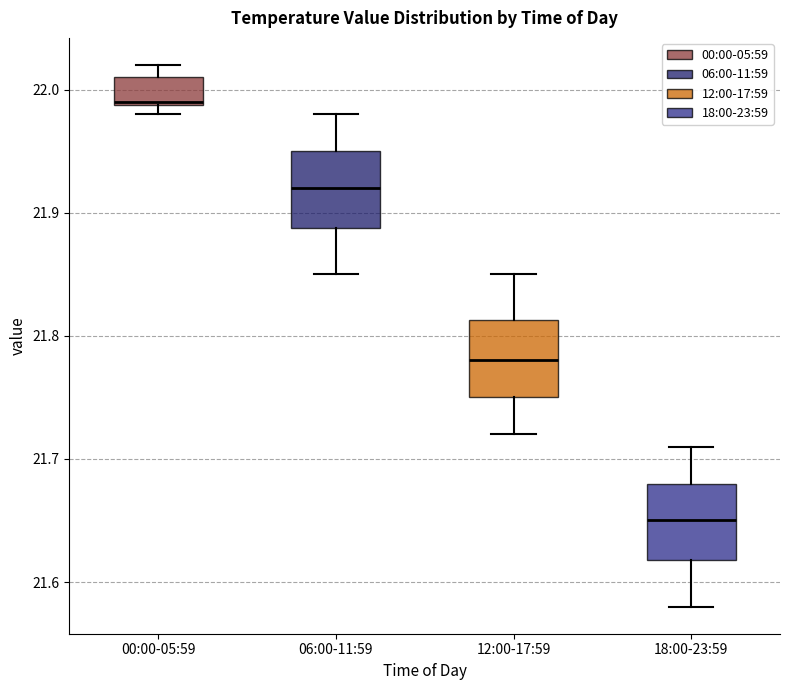

Reading left to right, read every box against the y-axis: the position of its median line, the range the box covers, and the ends of its whiskers. The values are not printed on the chart, so give them approximately, as read against the axis.

00:00-05:59: median 21.99, box 21.99 to 22.01, whiskers 21.98 to 22.02
06:00-11:59: median 21.92, box 21.89 to 21.95, whiskers 21.85 to 21.98
12:00-17:59: median 21.78, box 21.75 to 21.81, whiskers 21.72 to 21.85
18:00-23:59: median 21.65, box 21.62 to 21.68, whiskers 21.58 to 21.71